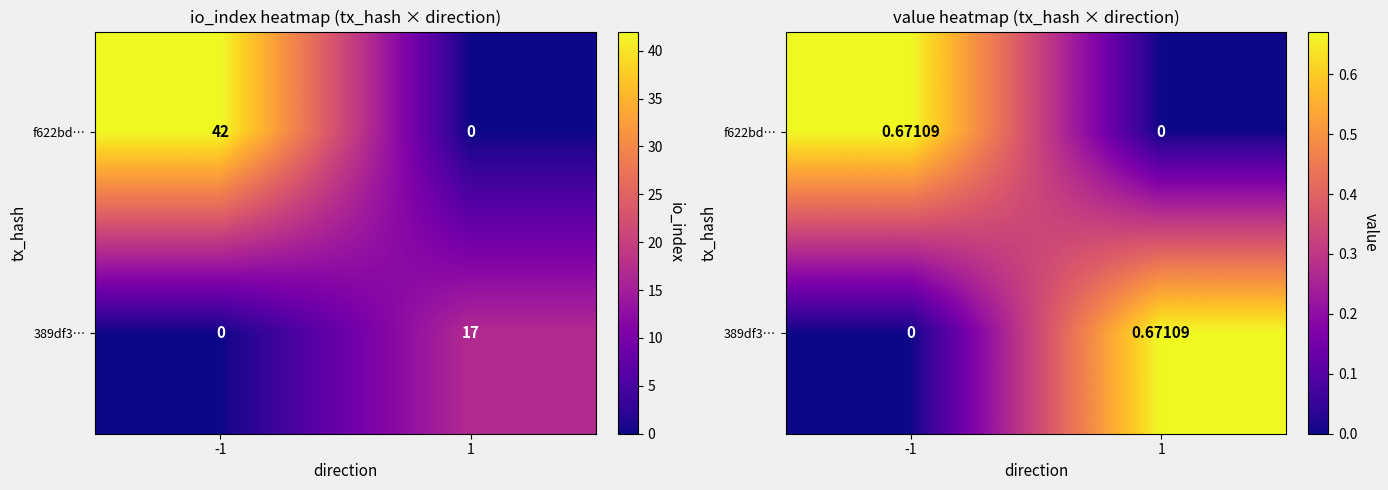

What is the average value of the 389df3… series?

0.3